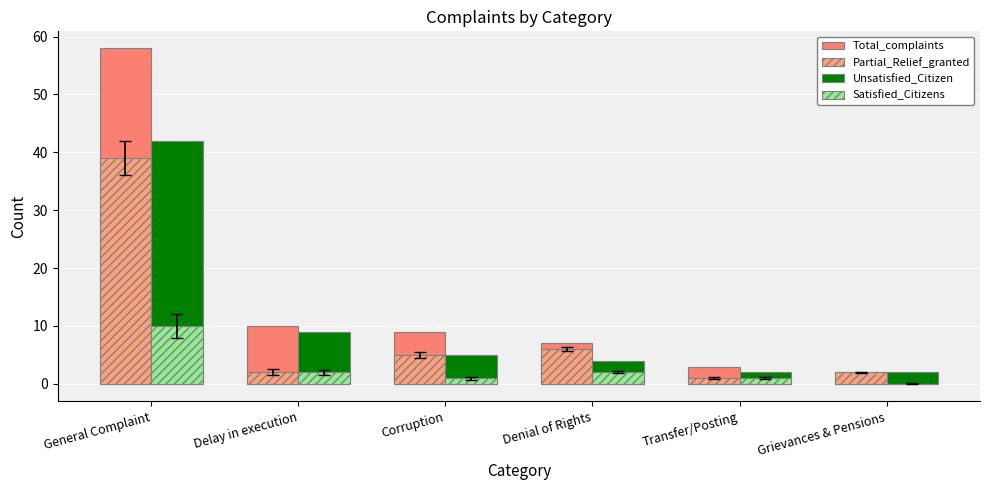

What is the label of the 6th bar from the right?

General Complaint